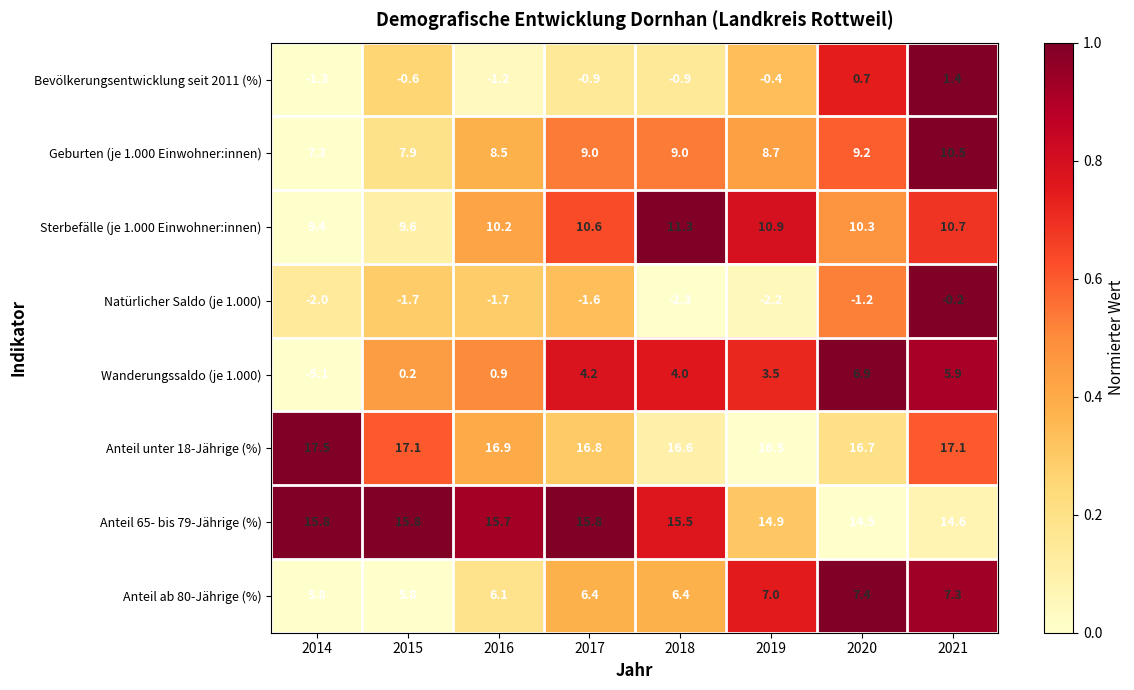

At how many categories does at least one series exceed 0?

8